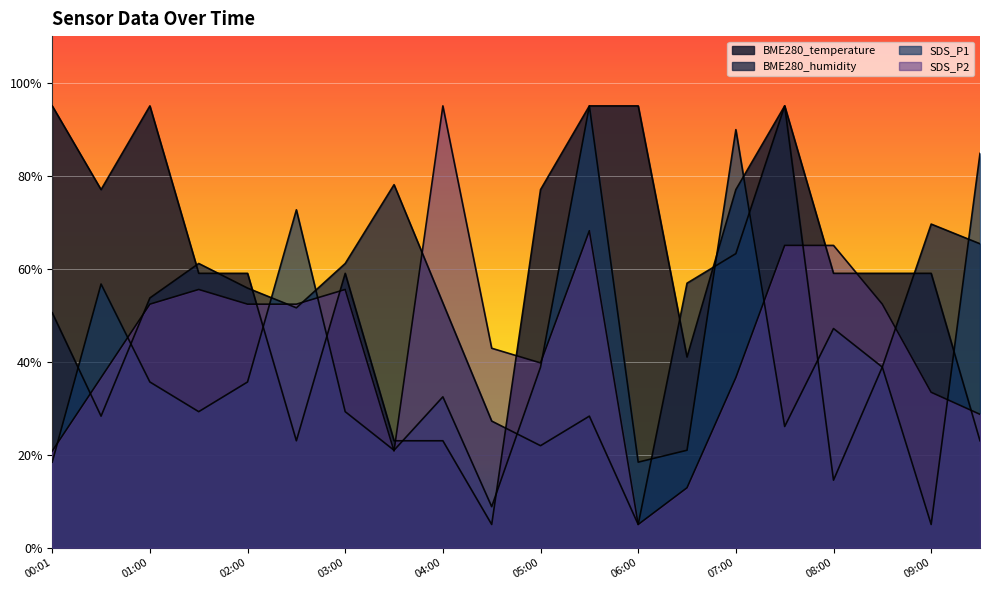

Reading right to left, what are all the values shown in this chart?

BME280_temperature: 23.0	59.0	59.0	59.0	95.0	77.0	41.0	95.0	95.0	77.0	5.0	23.0	23.0	59.0	23.0	59.0	59.0	95.0	77.0	95.0
BME280_humidity: 65.4	69.6	38.9	14.5	95.0	63.2	56.9	5.0	28.3	21.9	27.2	52.6	78.1	61.1	51.6	55.8	61.1	53.7	28.3	50.5
SDS_P1: 84.8	5.0	38.8	47.1	26.1	89.9	21.0	18.4	95.0	38.8	8.8	32.4	21.0	29.3	72.7	35.6	29.3	35.6	56.7	18.4
SDS_P2: 28.7	33.4	52.4	65.0	65.0	36.6	12.9	5.0	68.2	39.7	42.9	95.0	20.8	55.5	52.4	52.4	55.5	52.4	36.6	20.8